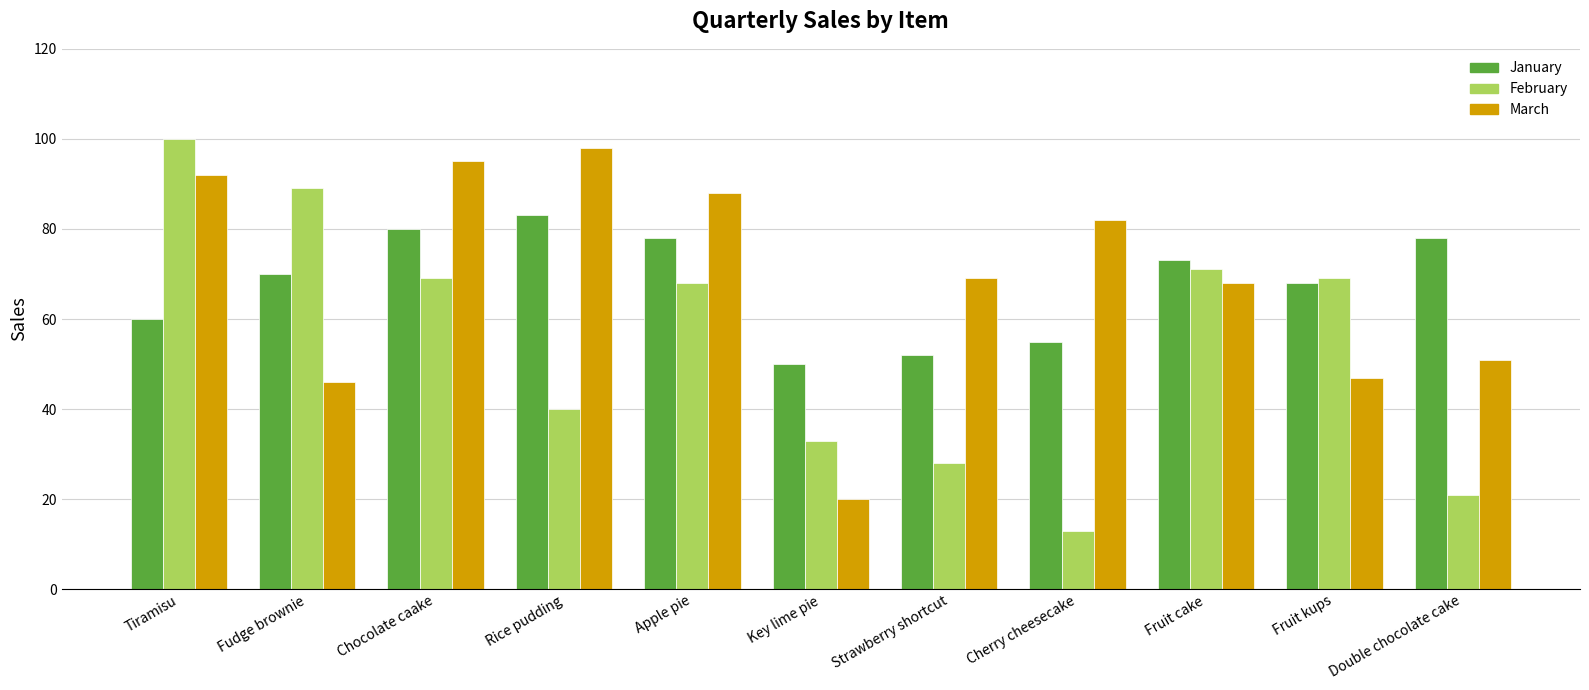

Between Chocolate caake and Apple pie, which series saw the biggest shift?

March